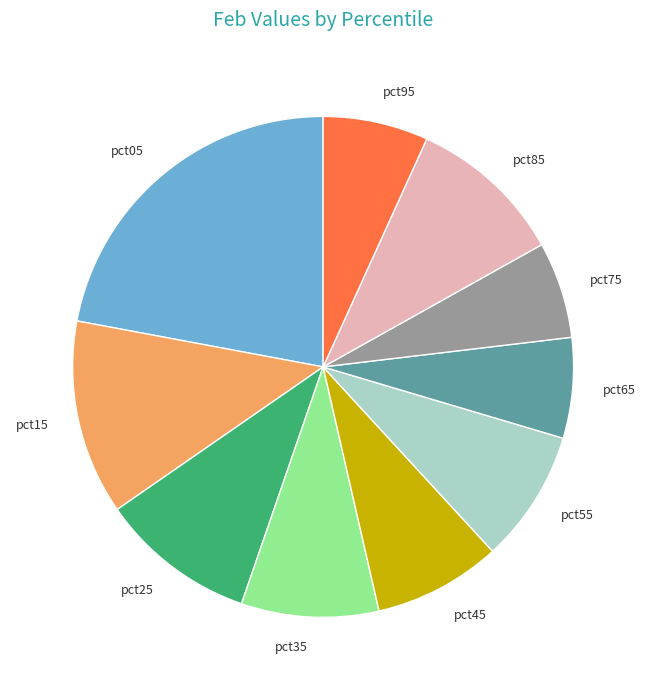

True or false: pct55 accounts for 9% of the total.

True